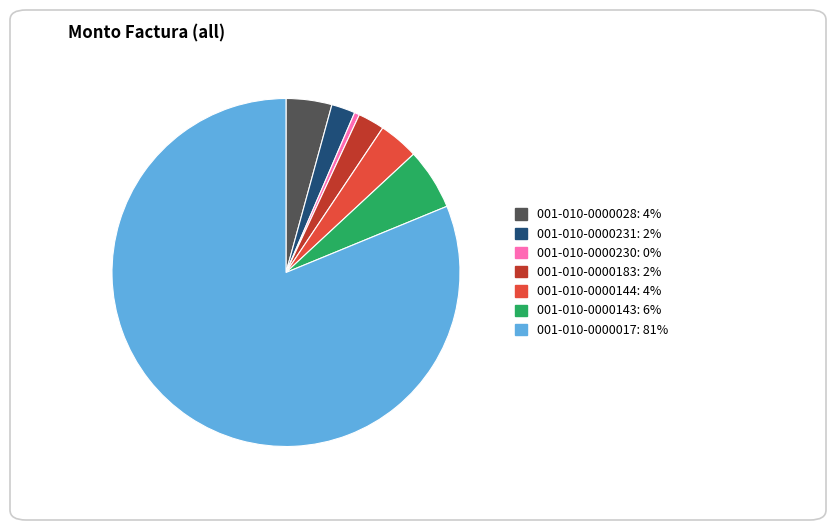

Which has a higher value, 001-010-0000230 or 001-010-0000028?

001-010-0000028